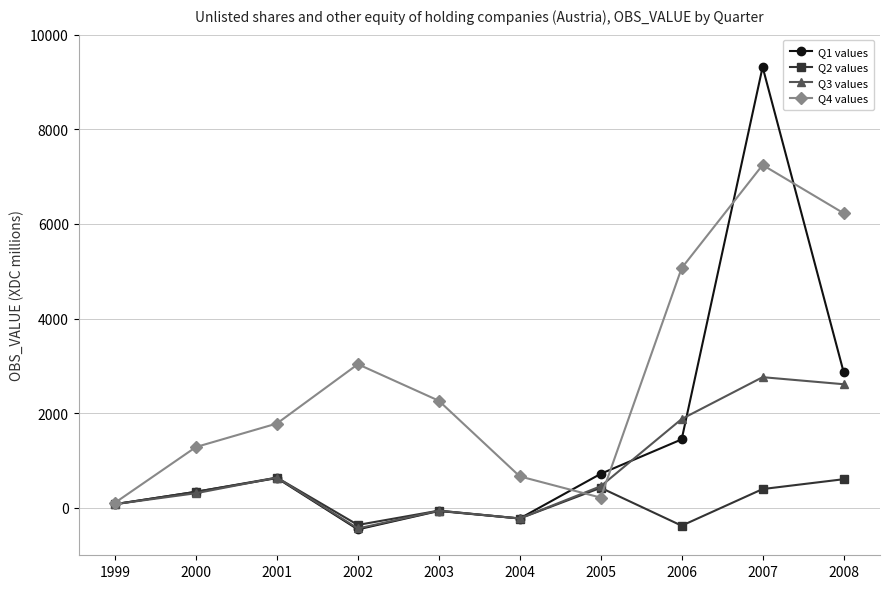

Is the value of Q4 values at 2005 greater than the value of Q2 values at 2002?

Yes